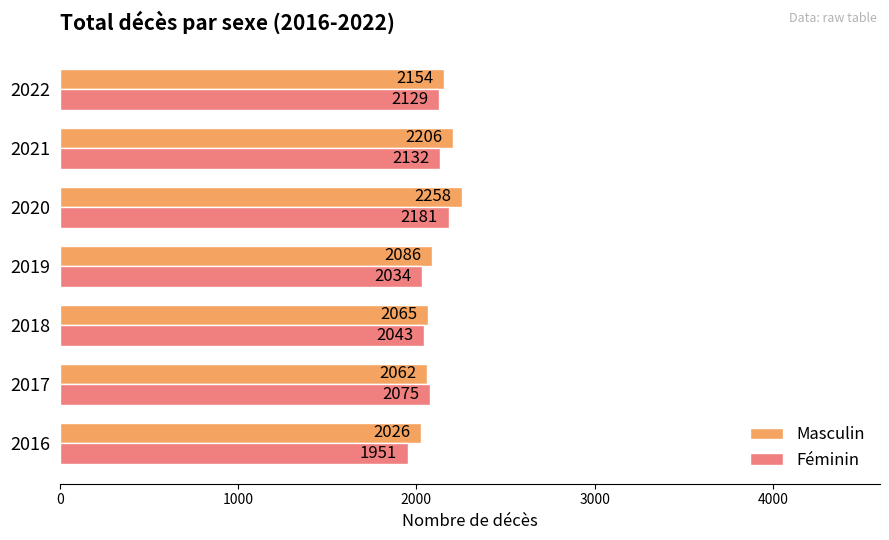

Is it true that Masculin equals 2065 at 2018?

True